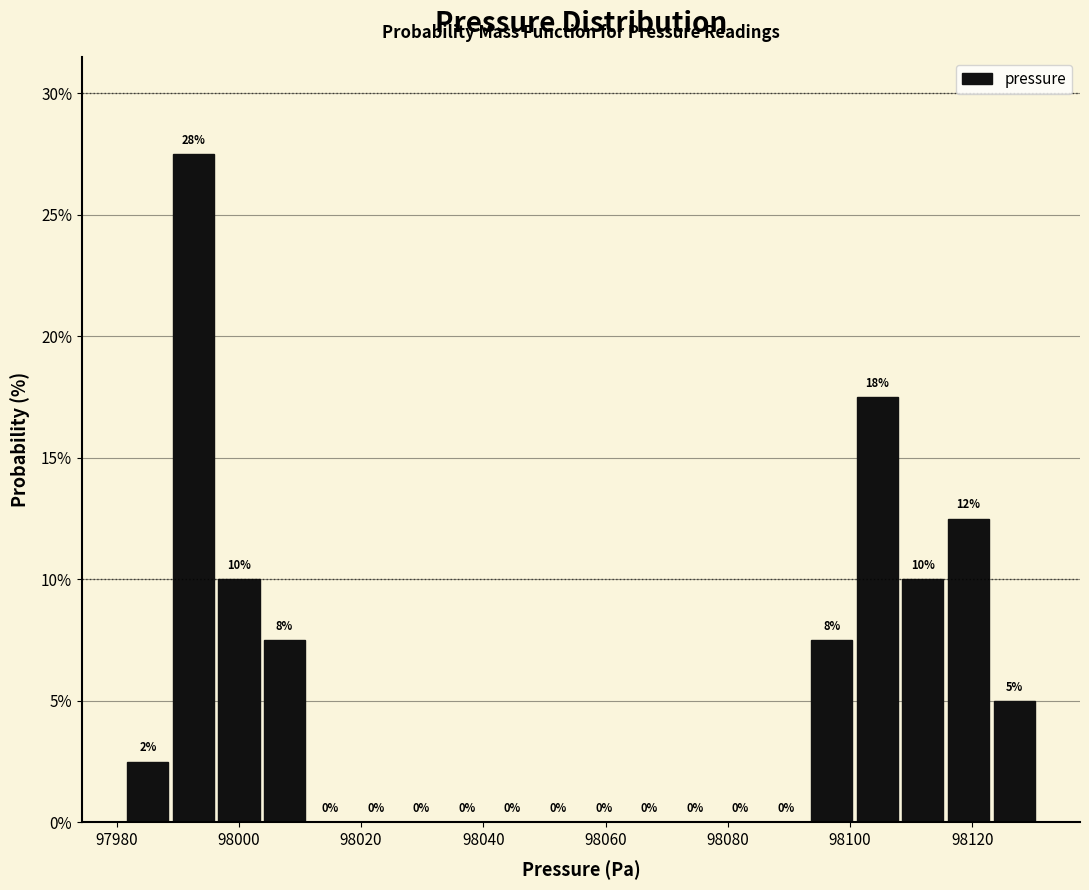

Read against the x-axis, roughly where is the centre of the tallest bar?

97992